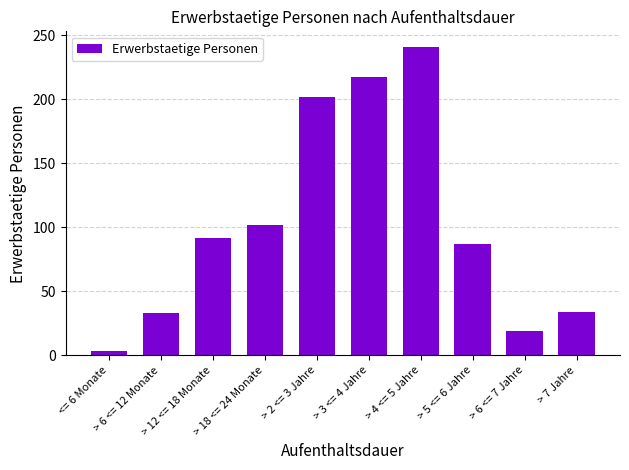

True or false: the data shows 87 at > 5 <= 6 Jahre.

True